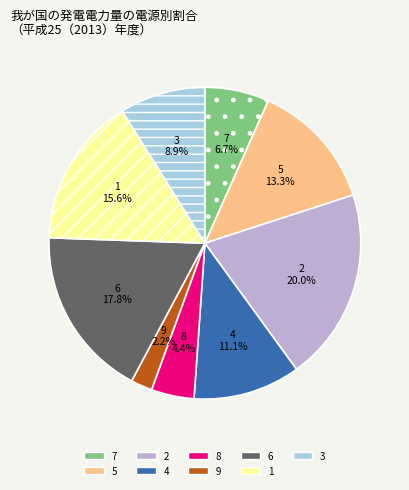

Is it true that 7 is 7% of the pie?

True